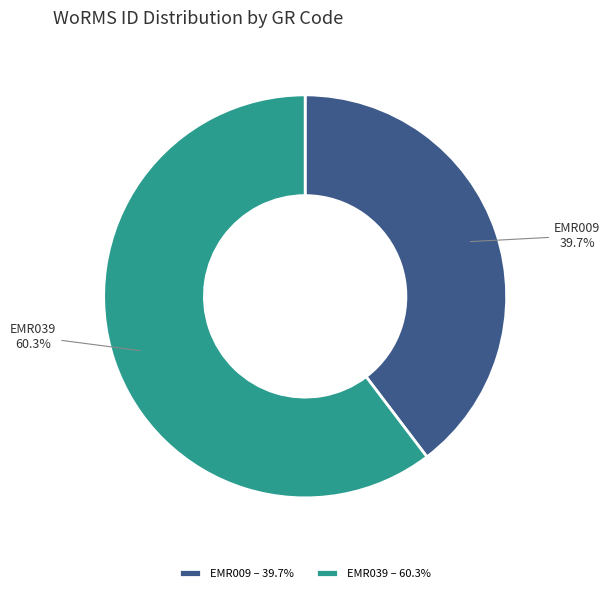

What is the smallest slice in the pie chart?

EMR009